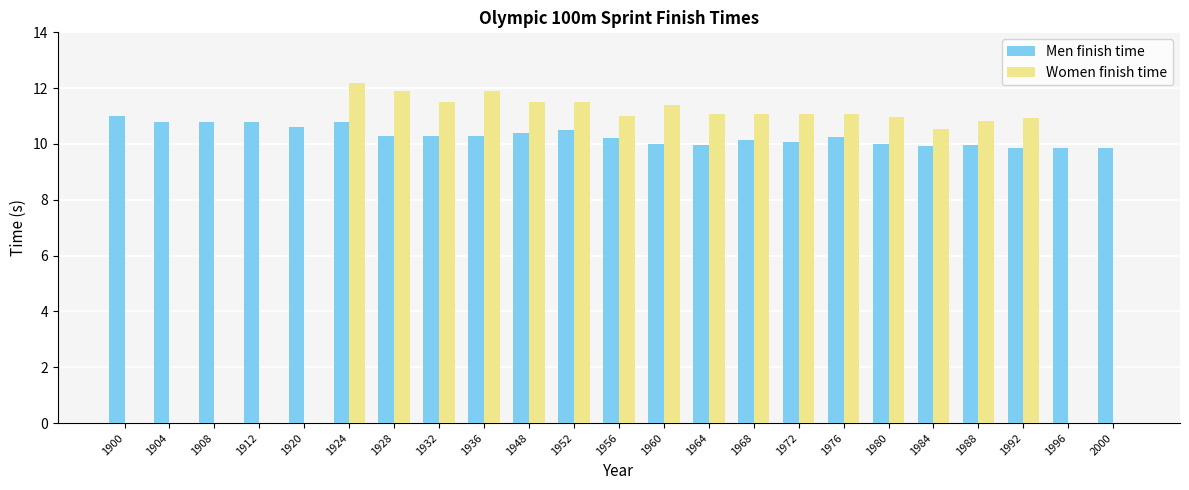

The value of Men finish time at 1956 is 10.2. True or false?

True